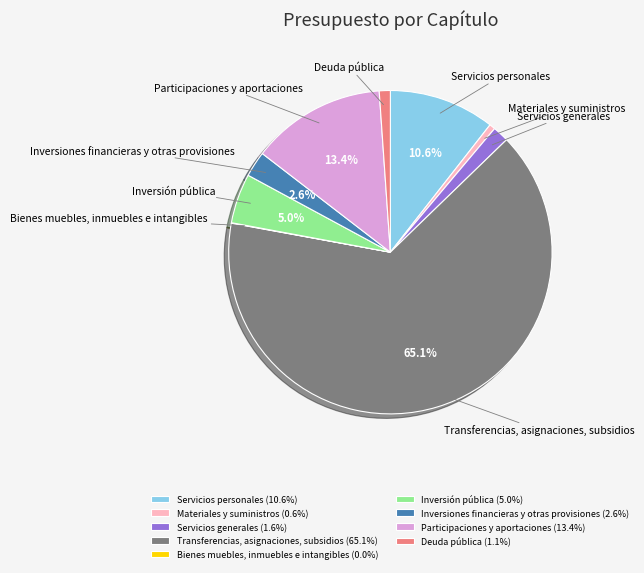

To the nearest percent, what is the difference between the largest and smallest slice percentages?

65%